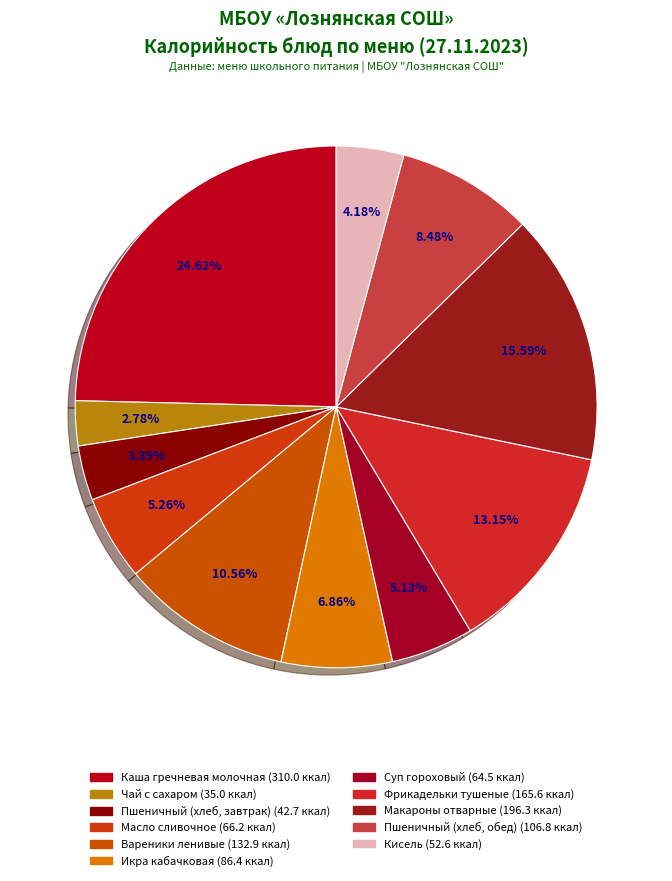

Is there any slice that represents more than half of the pie?

No